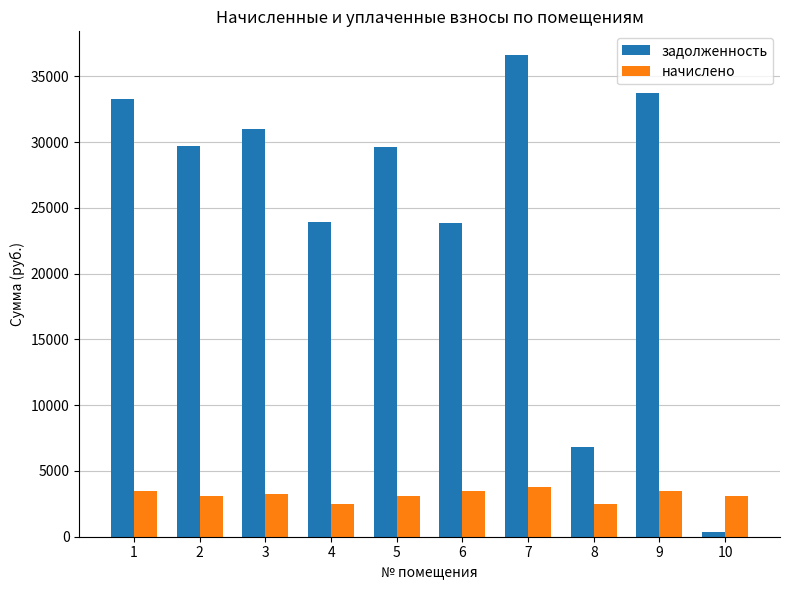

What is the spread (max minus min) of values at 1?

29802.2